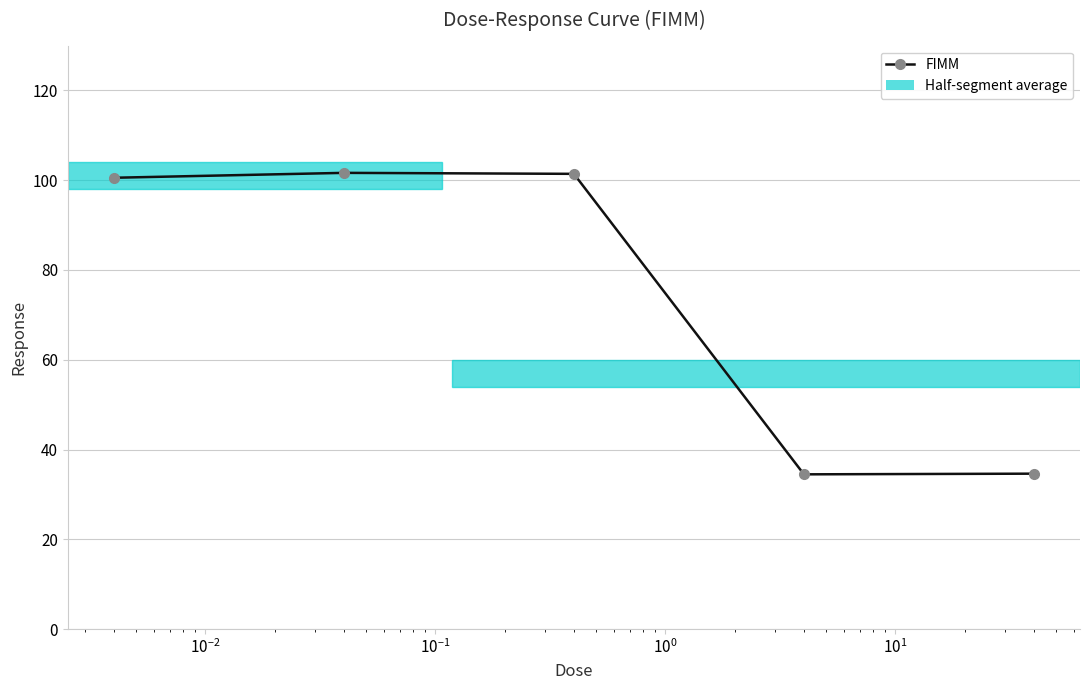

What is the difference between the maximum and minimum values?

67.2